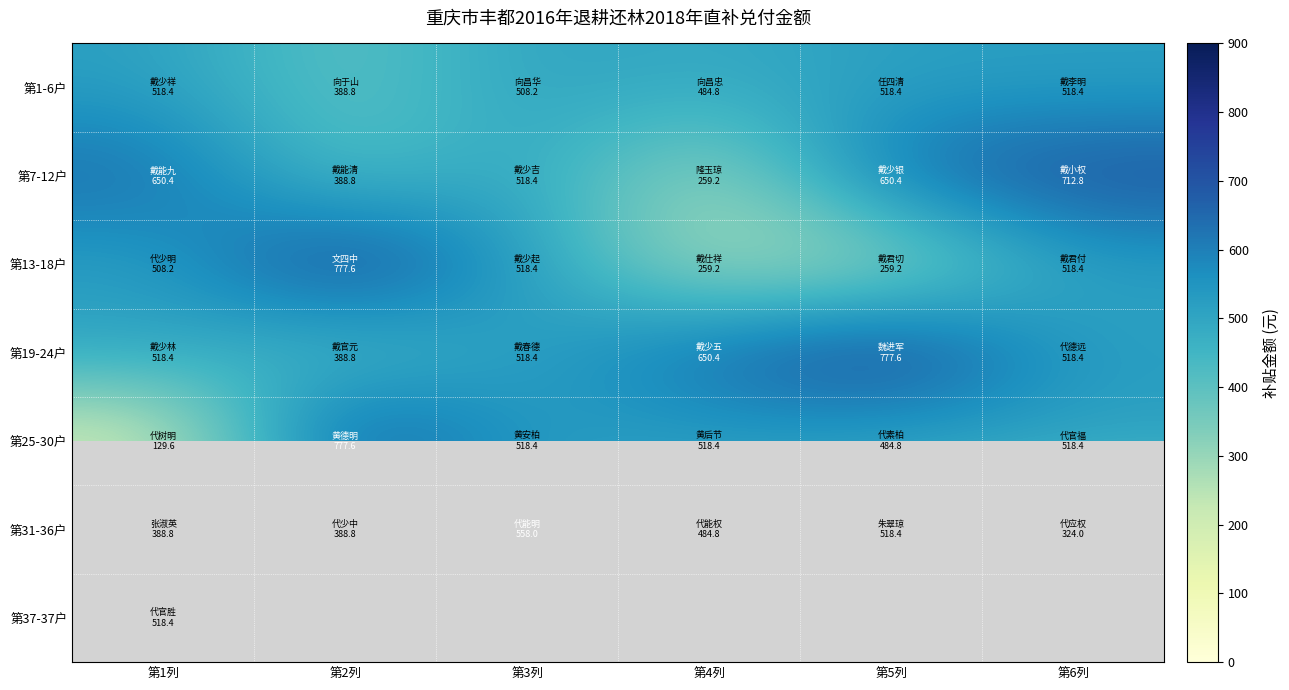

Rank the series by their maximum value, from lowest to highest.

第1-6户, 第37-37户, 第31-36户, 第7-12户, 第13-18户, 第19-24户, 第25-30户